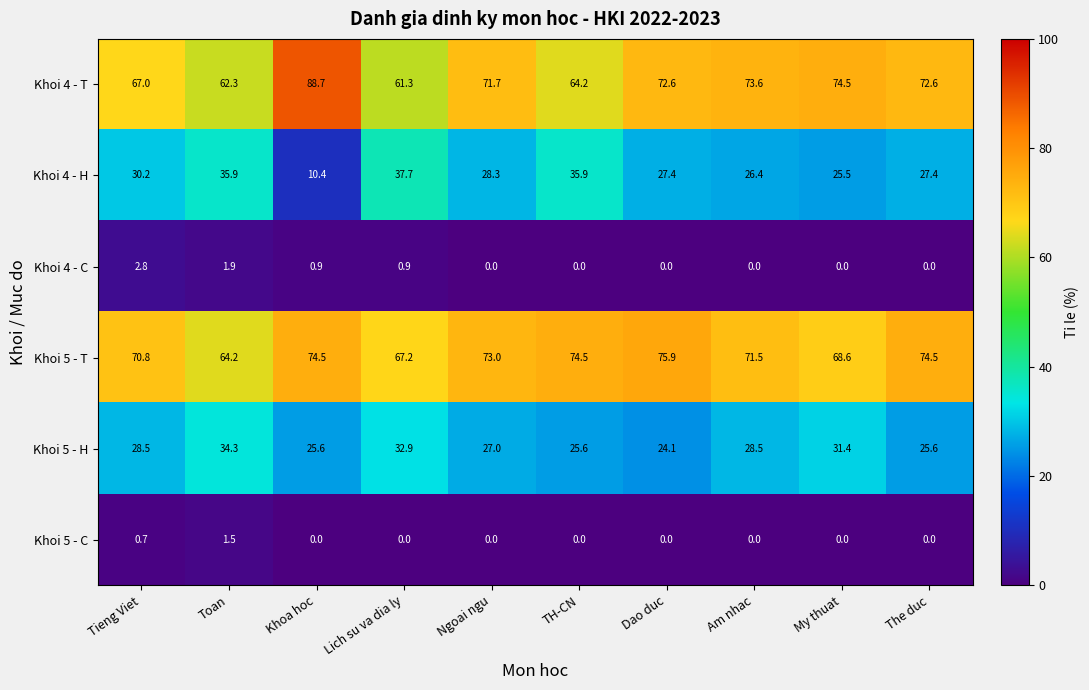

What is the total value across all series at Am nhac?

200.0